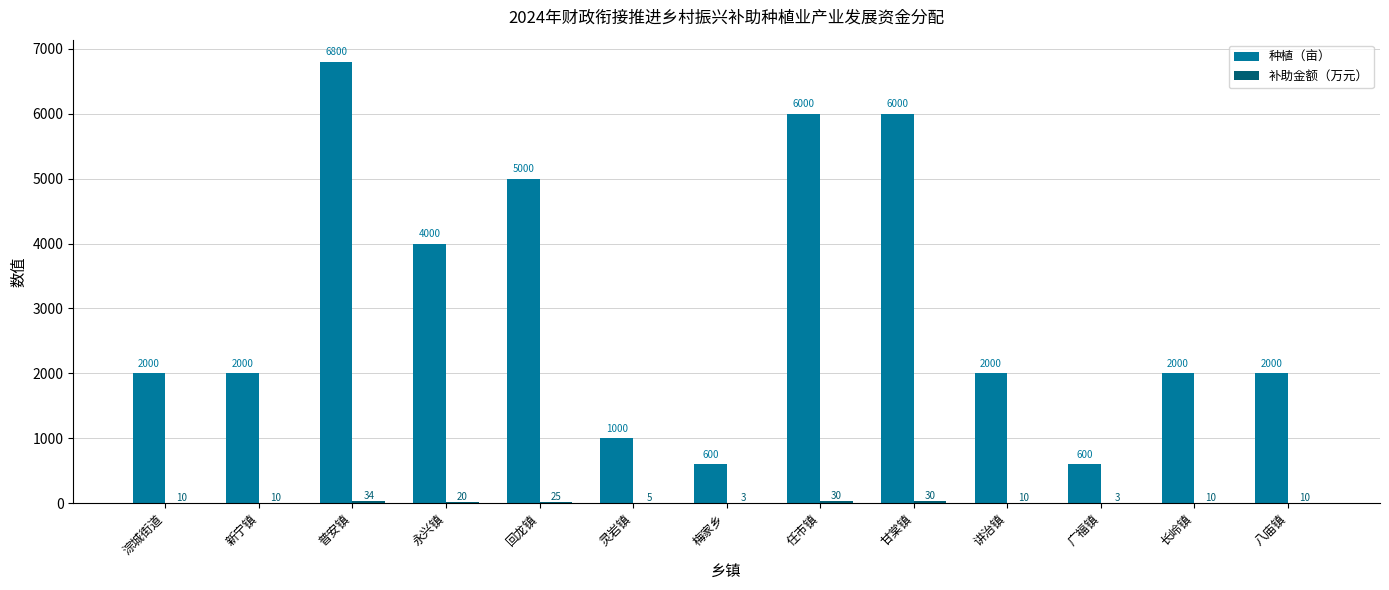

Read the 种植（亩） value at 回龙镇, to the nearest 100.

5000